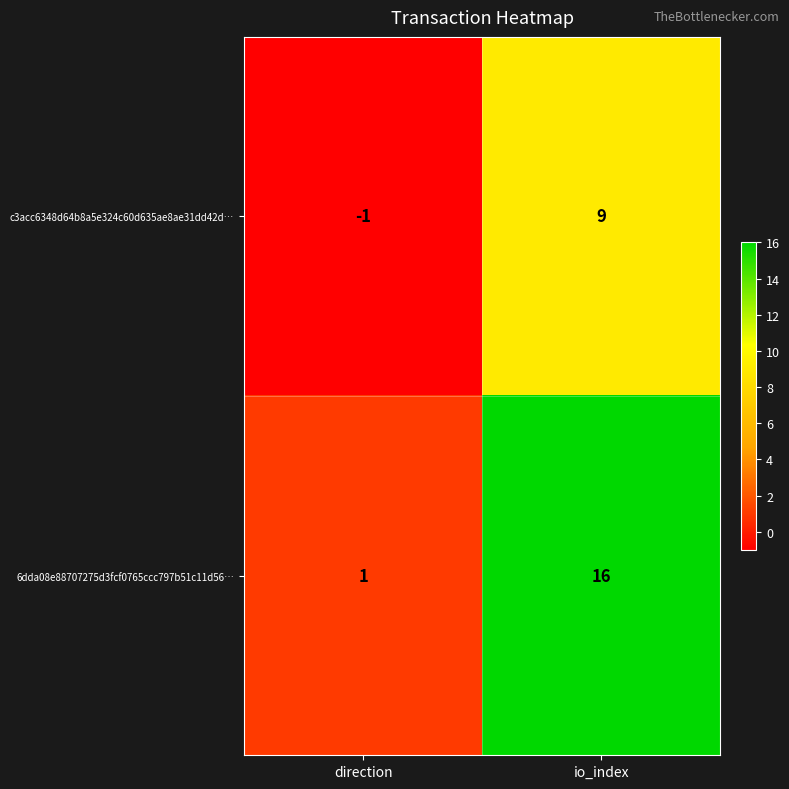

Is it true that 6dda08e88707275d3fcf0765ccc797b51c11d56… equals 0 at direction?

False